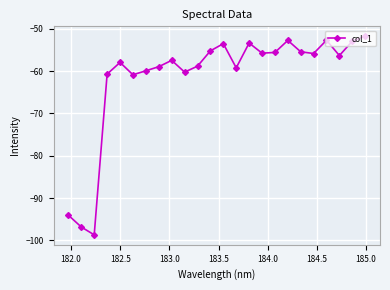

True or false: the data has more than 0 interior local peaks.

True